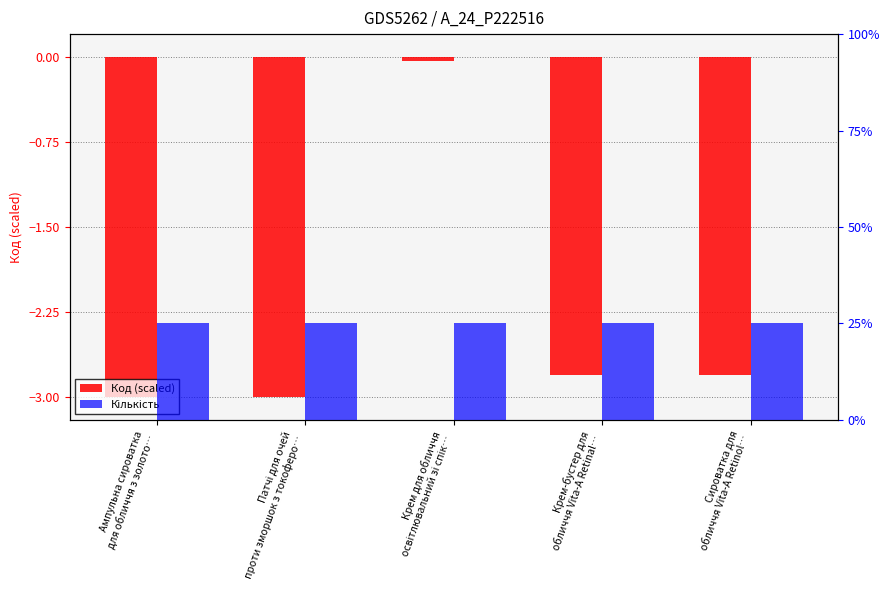

Which series has the largest range (max minus min)?

Код (scaled)